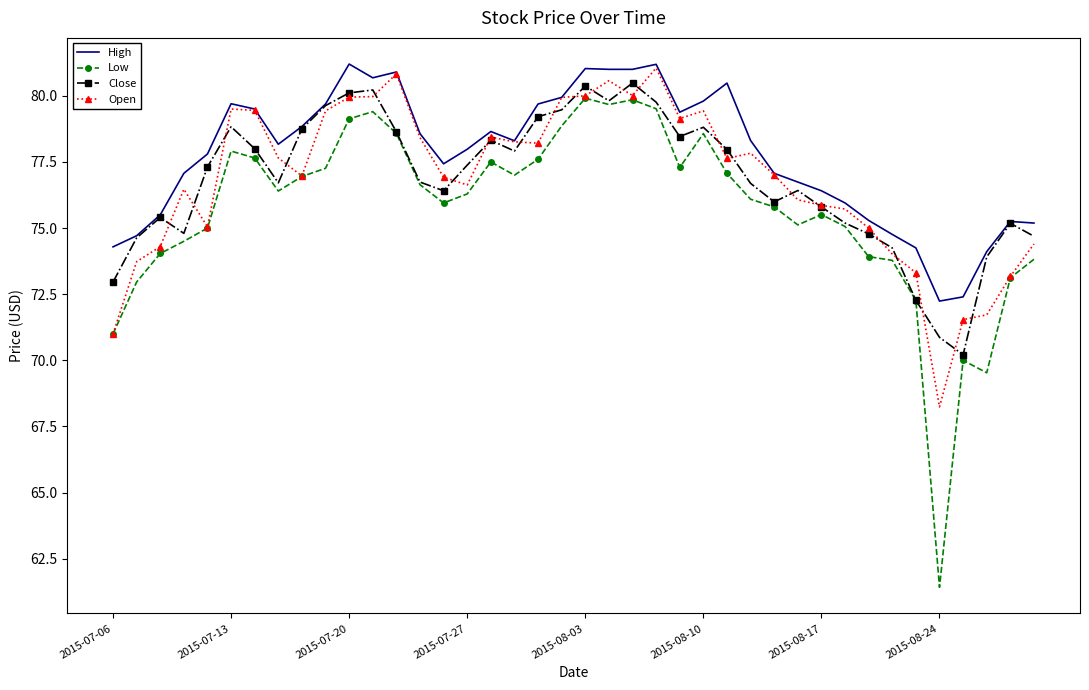

What is the minimum value shown in the chart?

61.4